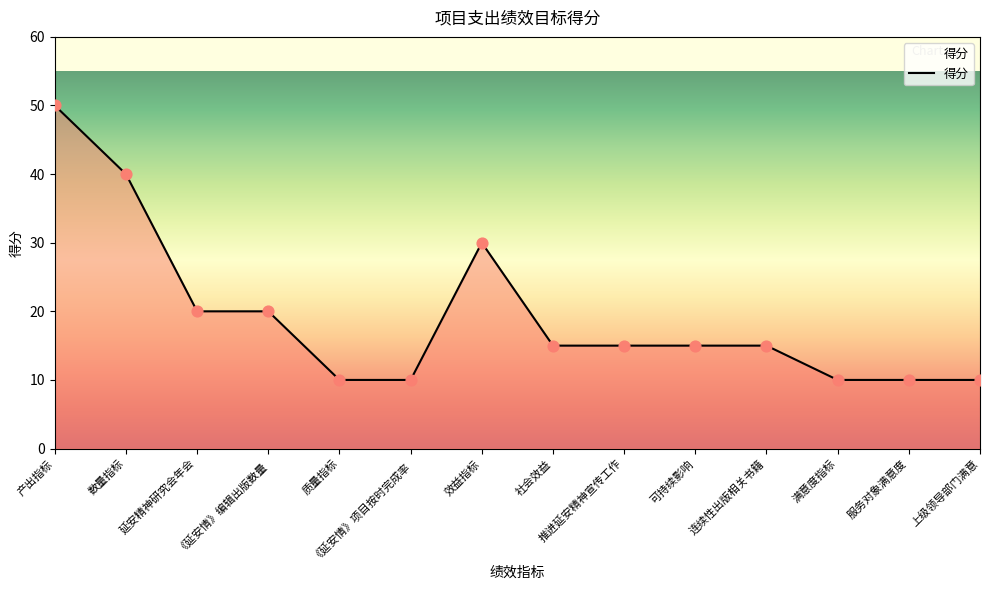

What is the ratio of the value at 推进延安精神宣传工作 to the value at 数量指标?

0.4